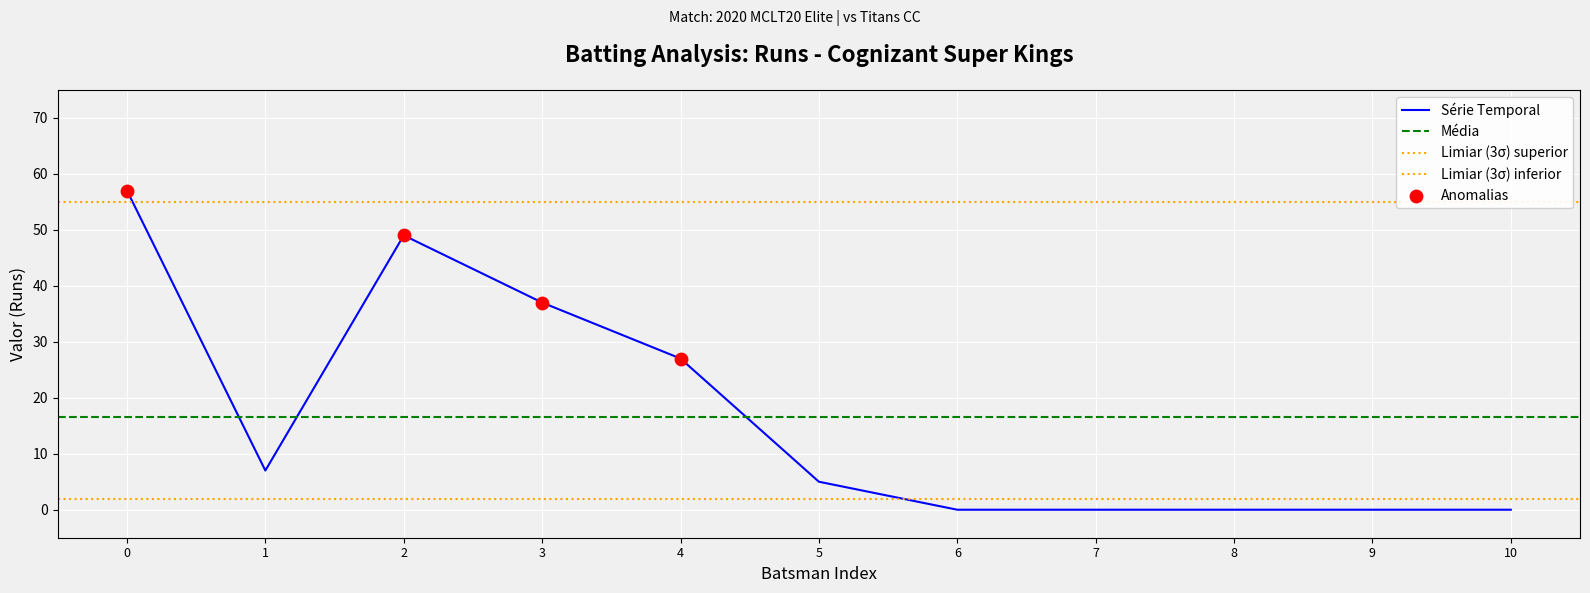

What is the maximum value for Série Temporal?

57